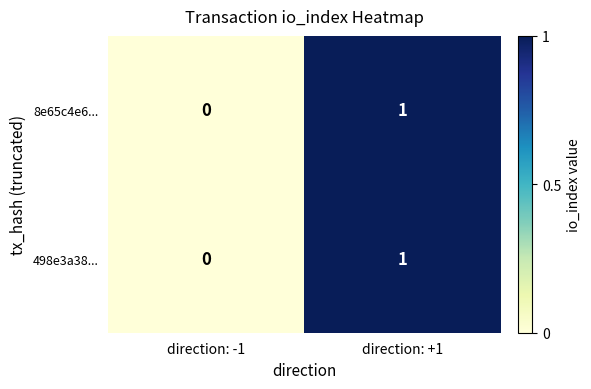

Reading right to left, what are all the values shown in this chart?

8e65c4e6...: 1	0
498e3a38...: 1	0